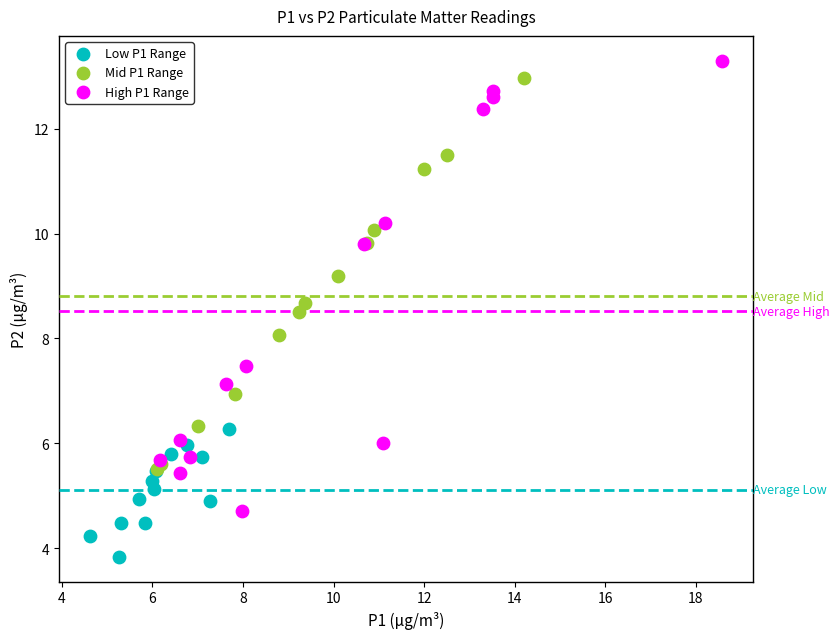

Which series has the largest Y range (max minus min)?

High P1 Range